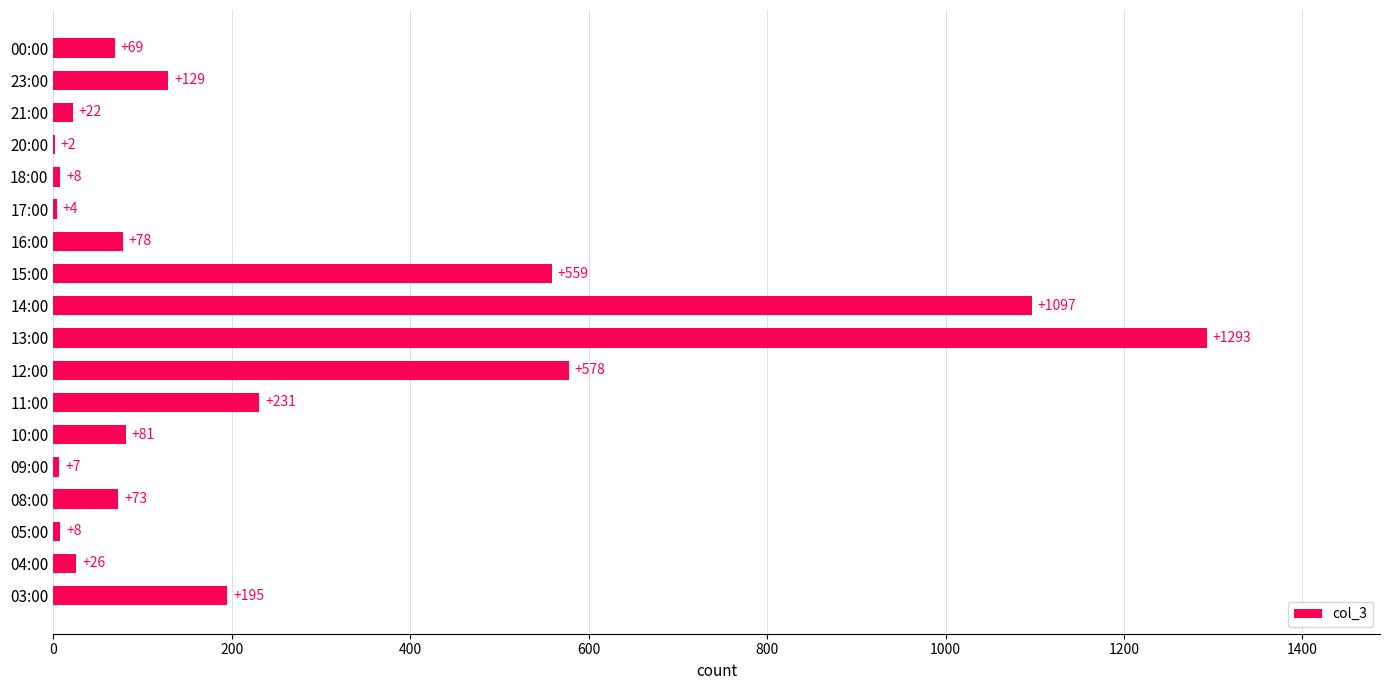

The chart shows a value of 578 at 12:00. True or false?

True